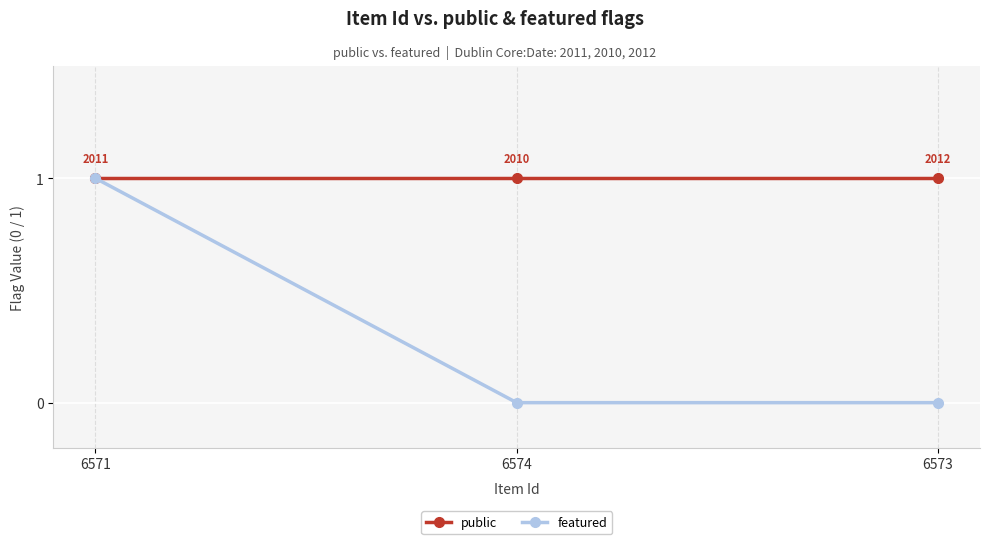

Count the featured values in the range 0 to 1.

3